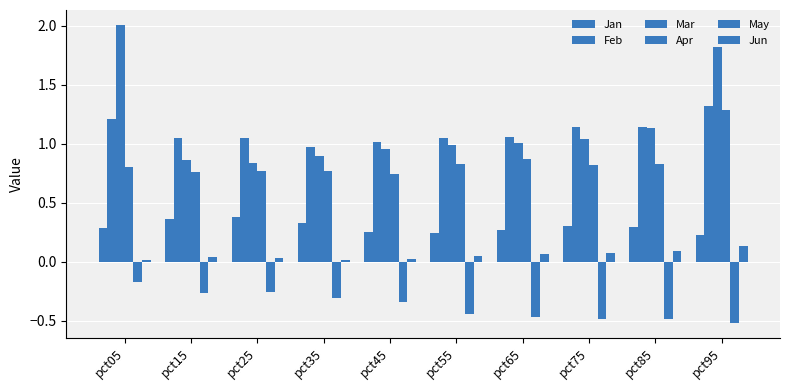

Which series has the widest spread of values?

Mar